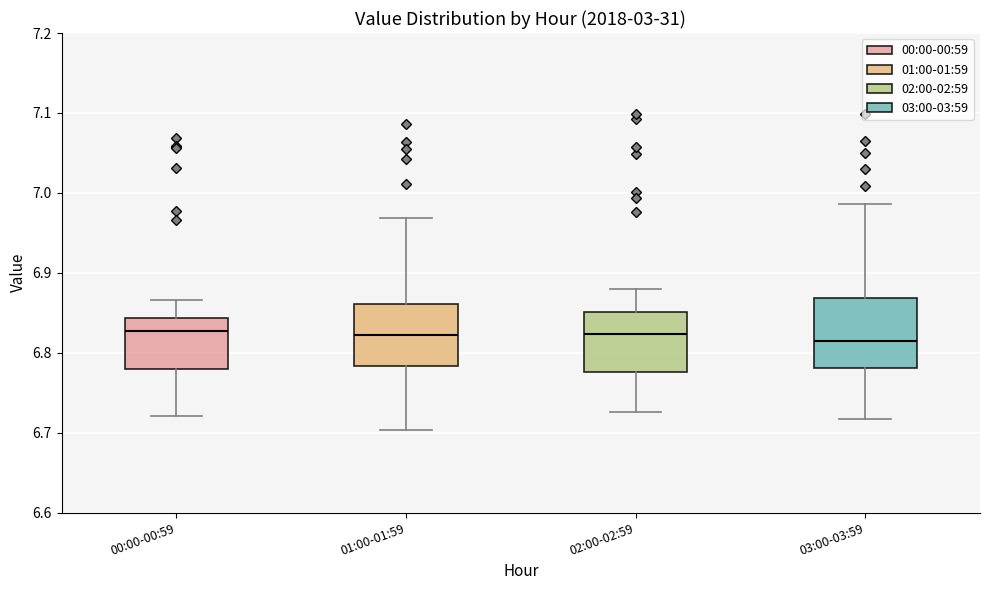

Reading left to right, read every box against the y-axis: the position of its median line, the range the box covers, and the ends of its whiskers. The values are not printed on the chart, so give them approximately, as read against the axis.

00:00-00:59: median 6.83, box 6.78 to 6.84, whiskers 6.72 to 6.87
01:00-01:59: median 6.82, box 6.78 to 6.86, whiskers 6.70 to 6.97
02:00-02:59: median 6.82, box 6.78 to 6.85, whiskers 6.73 to 6.88
03:00-03:59: median 6.81, box 6.78 to 6.87, whiskers 6.72 to 6.99